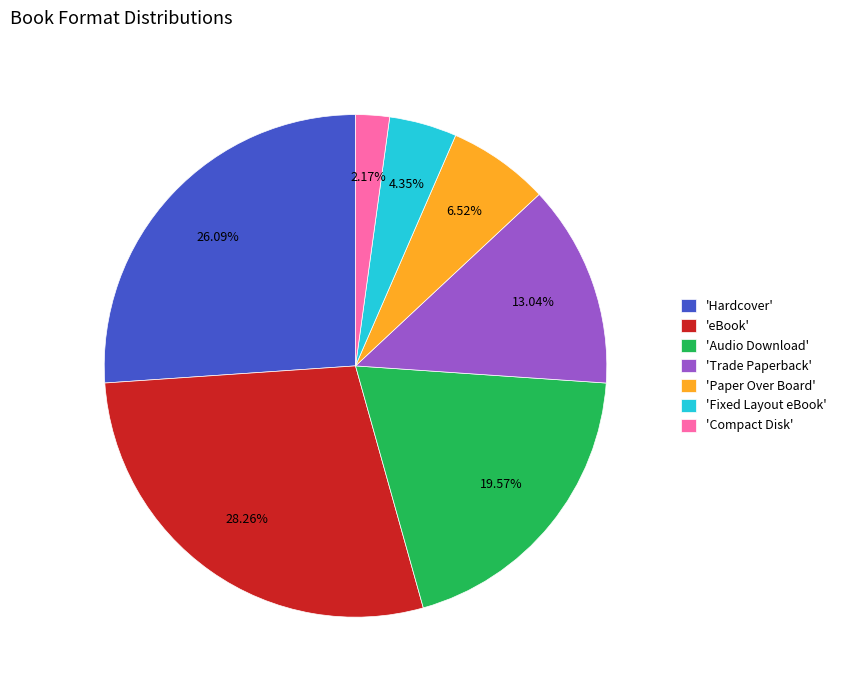

Which category has the smallest portion of the pie?

'Compact Disk'